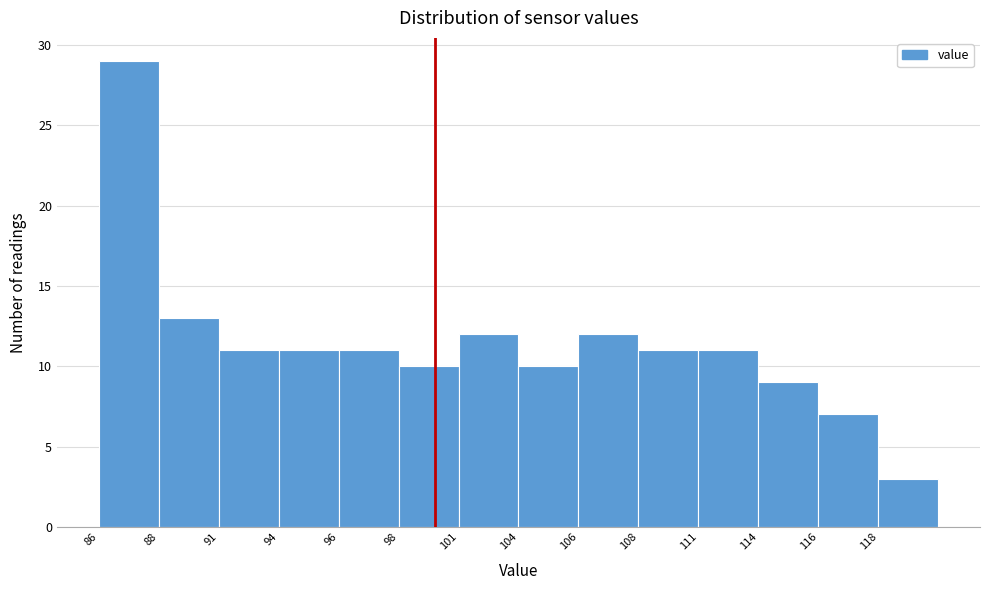

Reading left to right, extract all data points from this chart.

86=29	88=13	91=11	94=11	96=11	98=10	101=12	104=10	106=12	108=11	111=11	114=9	116=7	118=3